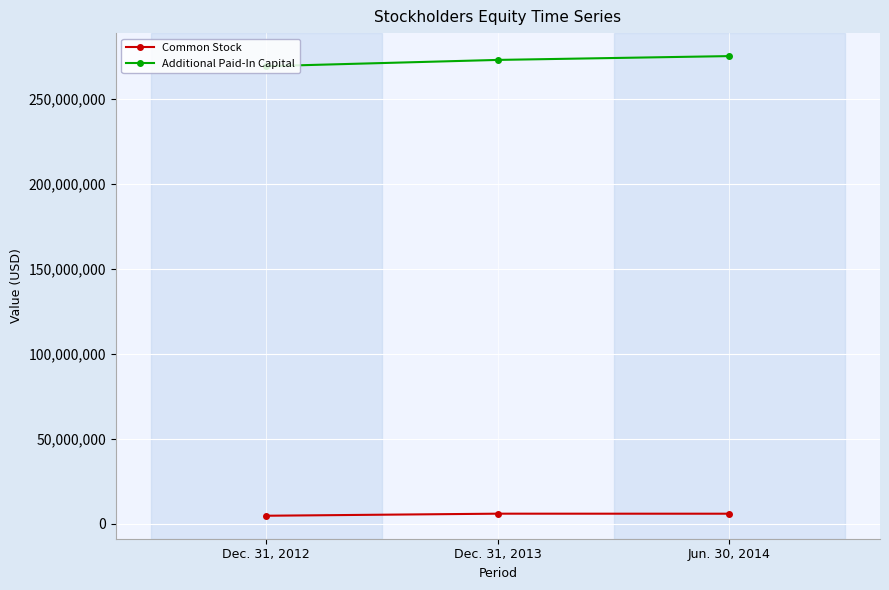

What is the value of the Common Stock point at the 3rd from the left?

5952261